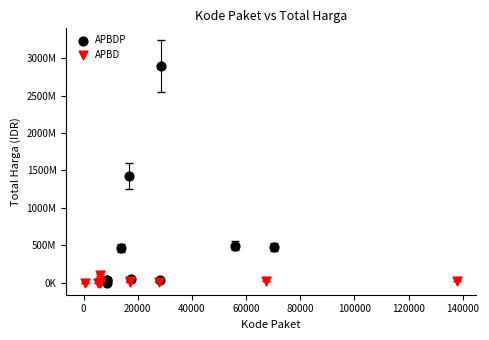

What are all the series names shown in the legend?

APBDP, APBD